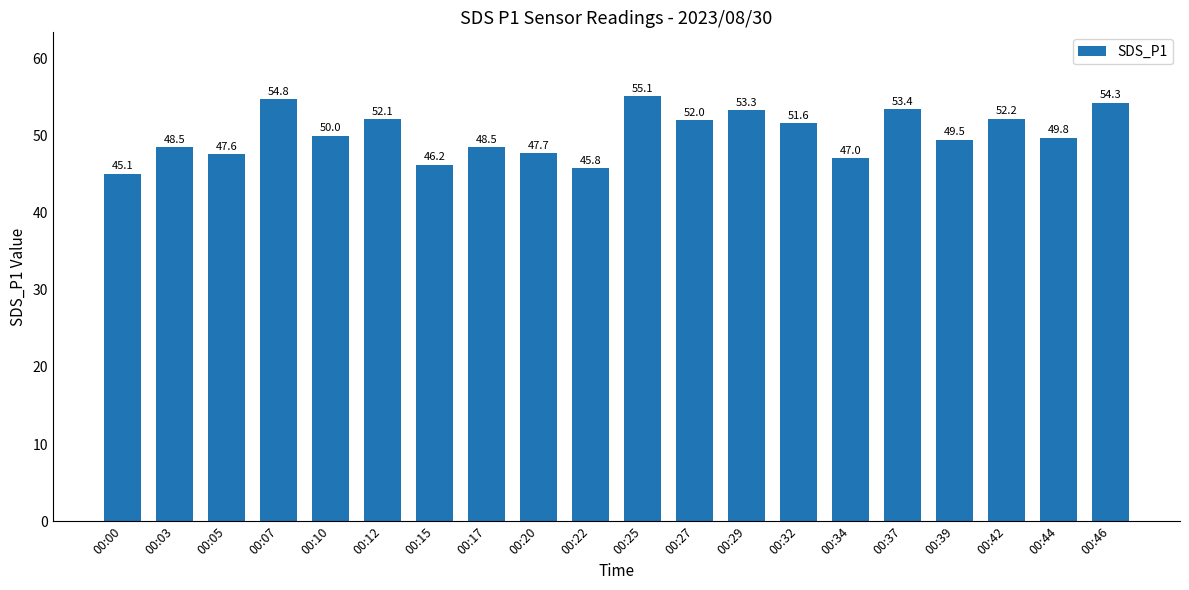

At which category does the chart reach its peak across all series?

00:25